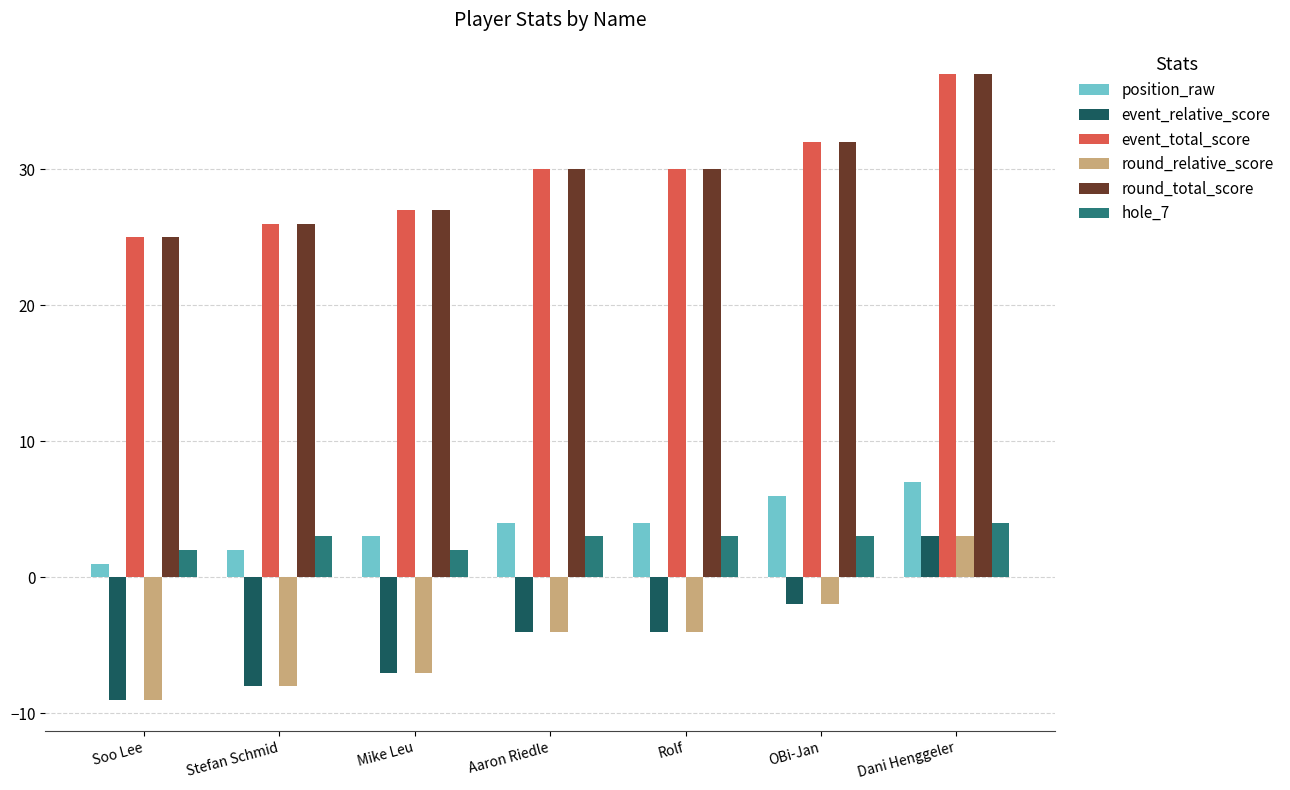

Reading left to right, what are all the values shown in this chart?

position_raw: Soo Lee=1	Stefan Schmid=2	Mike Leu=3	Aaron Riedle=4	Rolf=4	OBi-Jan=6	Dani Henggeler=7
event_relative_score: Soo Lee=-9	Stefan Schmid=-8	Mike Leu=-7	Aaron Riedle=-4	Rolf=-4	OBi-Jan=-2	Dani Henggeler=3
event_total_score: Soo Lee=25	Stefan Schmid=26	Mike Leu=27	Aaron Riedle=30	Rolf=30	OBi-Jan=32	Dani Henggeler=37
round_relative_score: Soo Lee=-9	Stefan Schmid=-8	Mike Leu=-7	Aaron Riedle=-4	Rolf=-4	OBi-Jan=-2	Dani Henggeler=3
round_total_score: Soo Lee=25	Stefan Schmid=26	Mike Leu=27	Aaron Riedle=30	Rolf=30	OBi-Jan=32	Dani Henggeler=37
hole_7: Soo Lee=2	Stefan Schmid=3	Mike Leu=2	Aaron Riedle=3	Rolf=3	OBi-Jan=3	Dani Henggeler=4